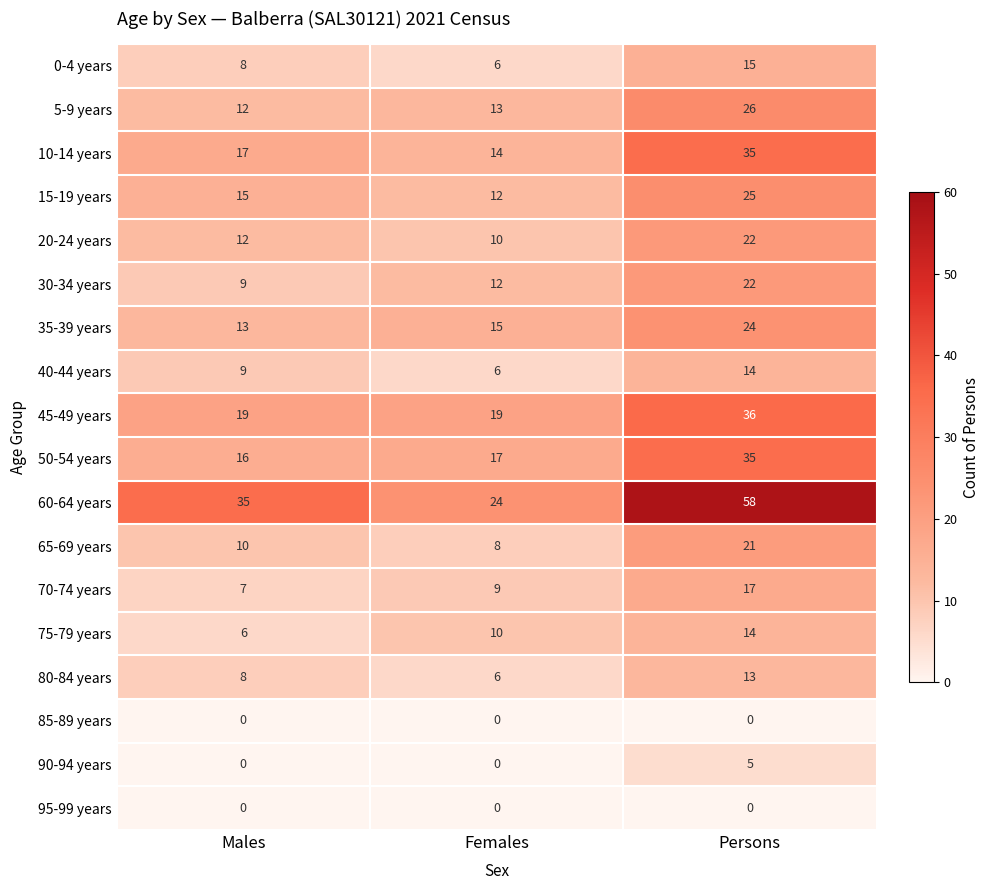

The value of 90-94 years at Males is 0. True or false?

True